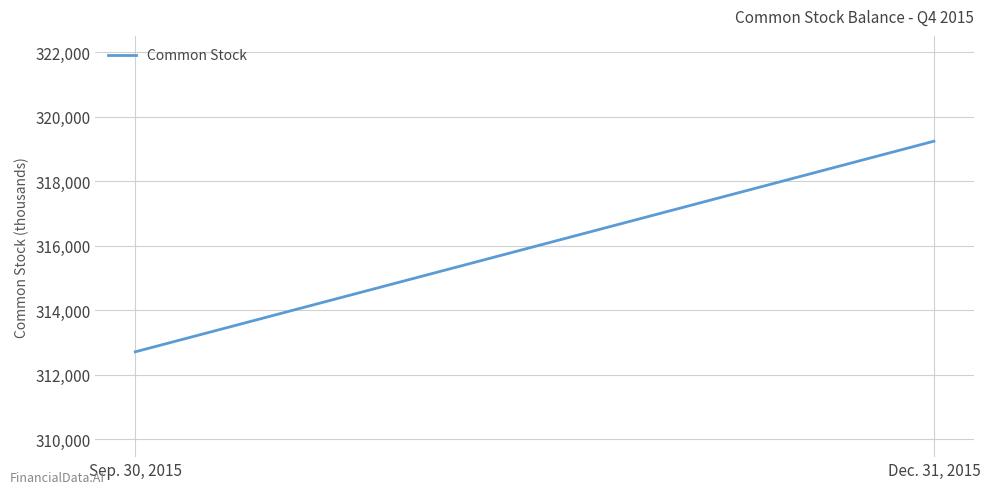

Where is the data nearest to the value 315975?

Sep. 30, 2015